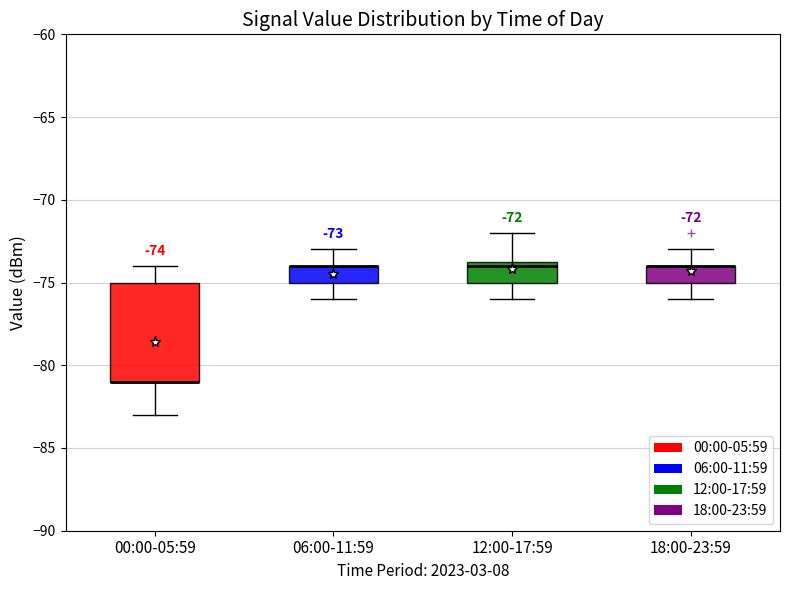

Comparing the boxes themselves (not the whiskers), which one is the tallest?

00:00-05:59